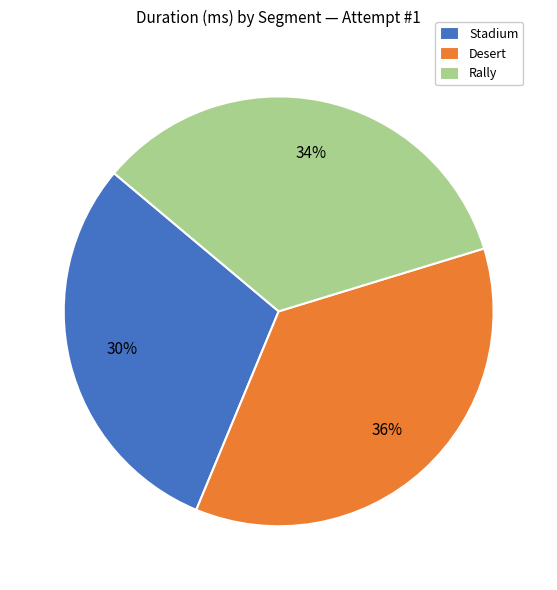

Does Desert represent more than half of the total?

No